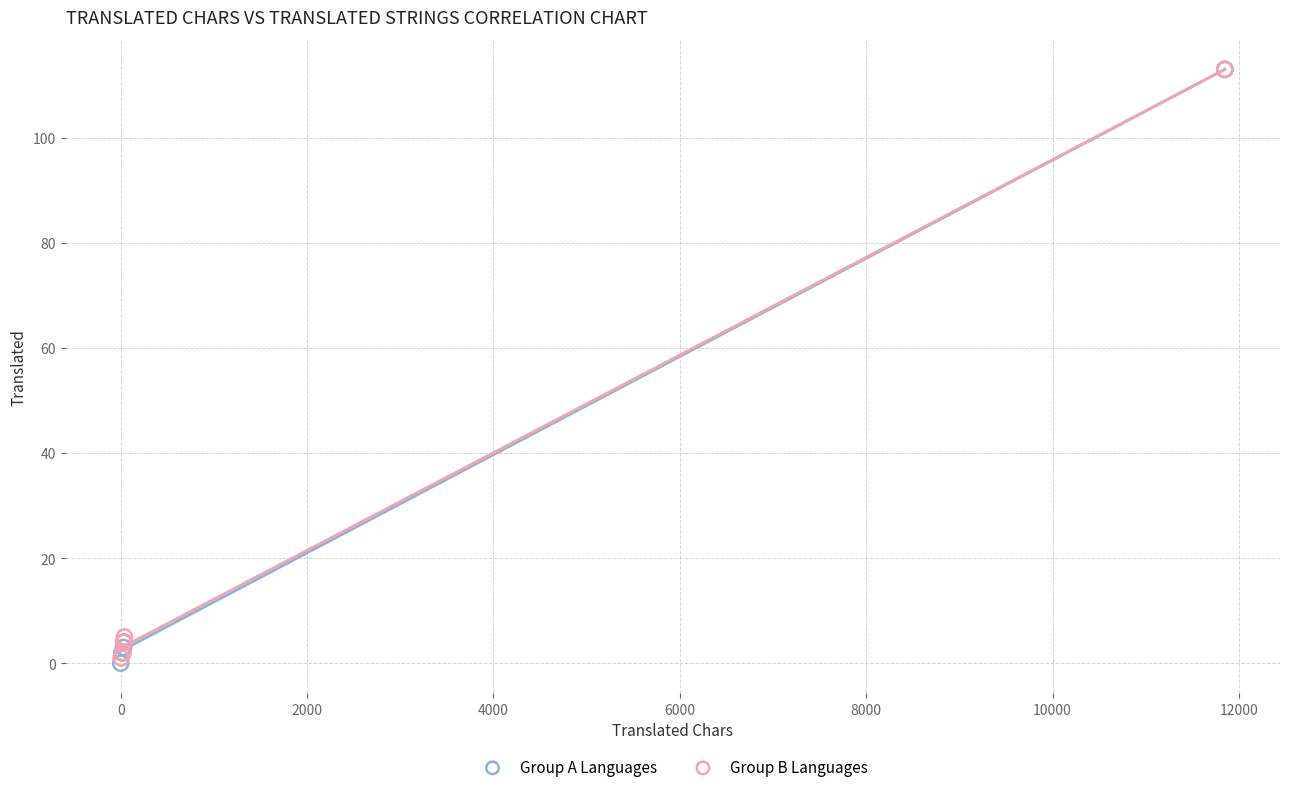

Which series has the largest Y range (max minus min)?

Group A Languages